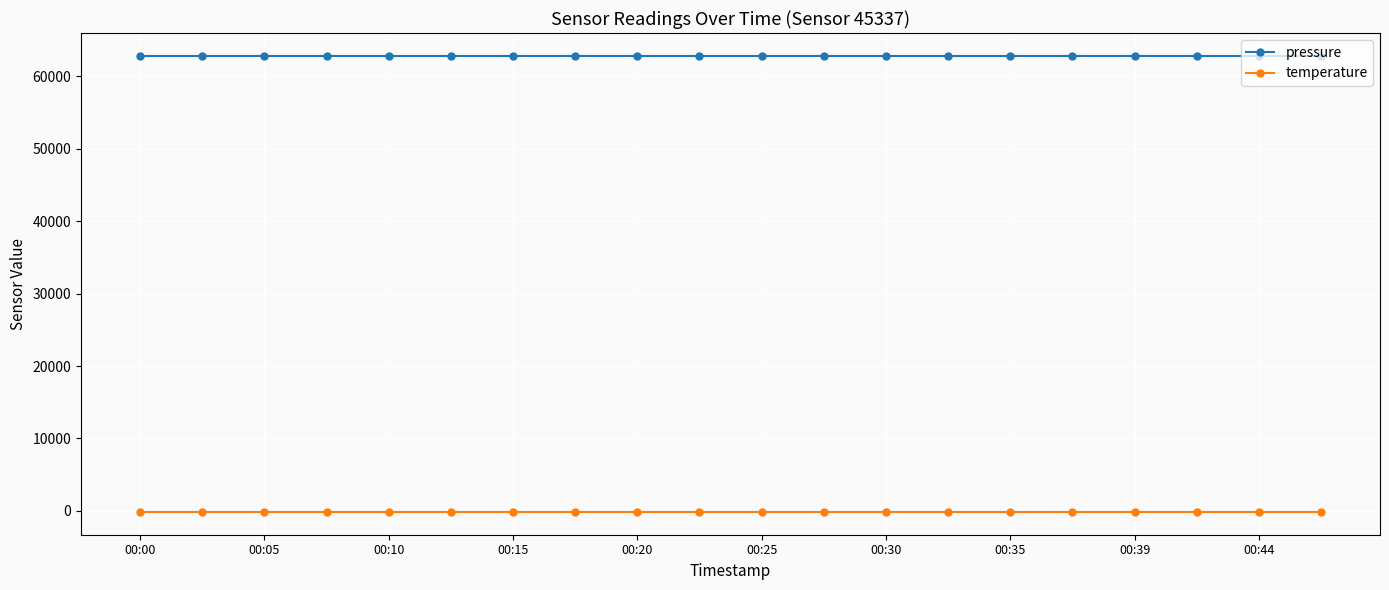

What is the maximum value shown in the chart?

62825.3